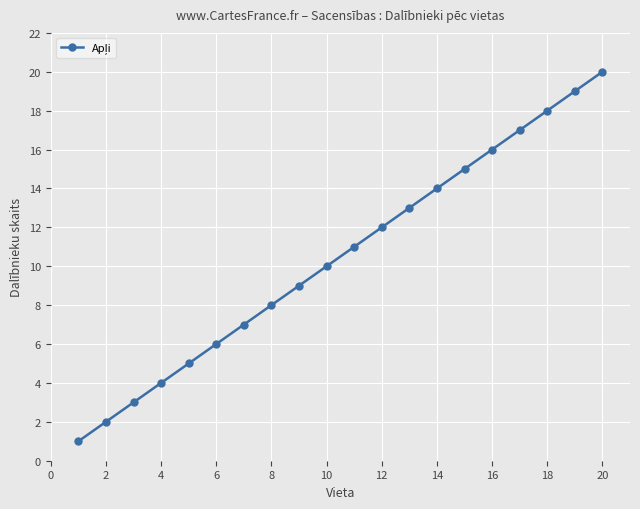

How many lines are shown in the chart?

1